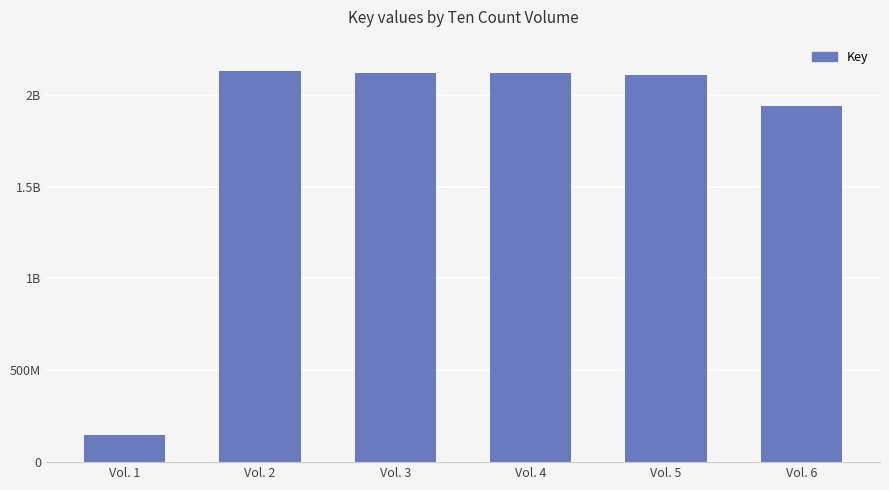

What is the smallest value displayed?

146697166